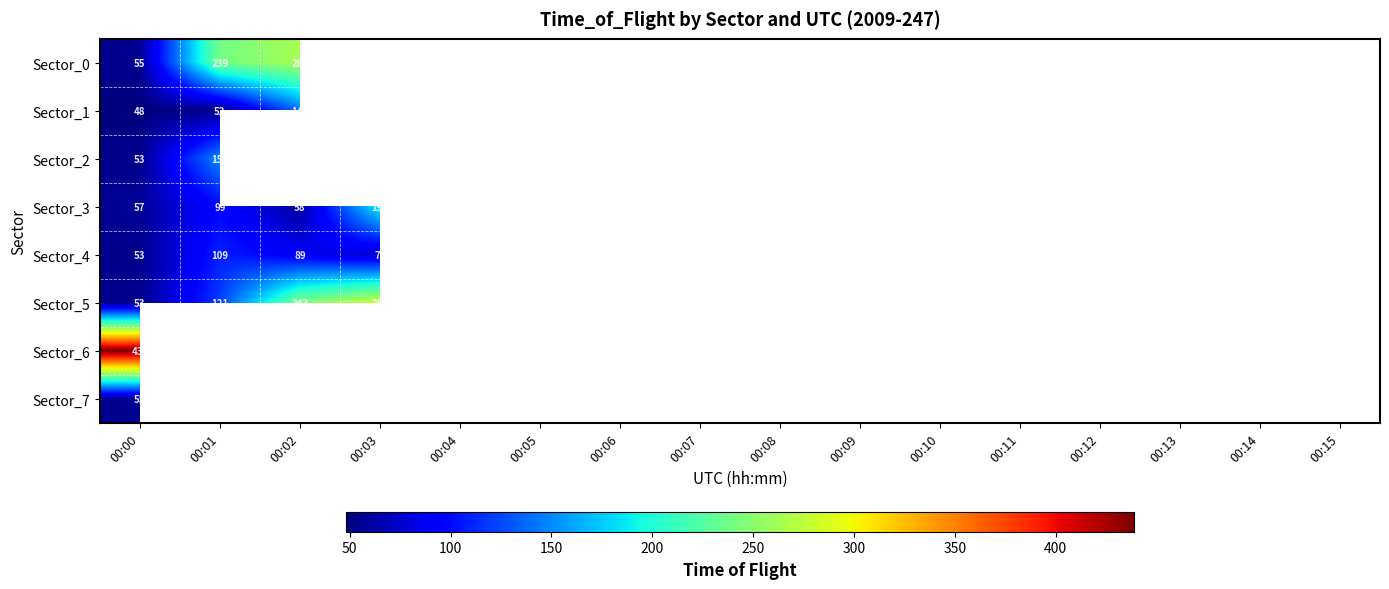

The value of Sector_5 at 00:02 is 243. True or false?

True